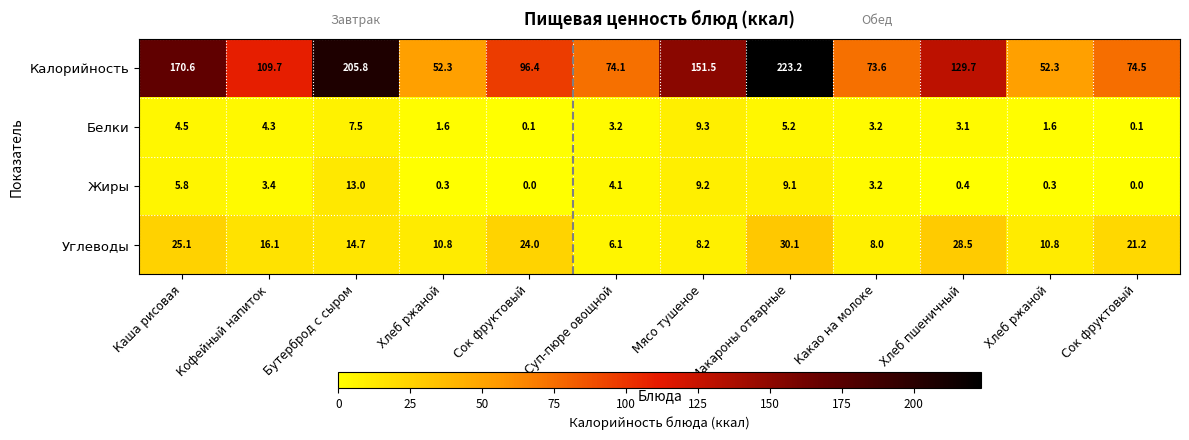

Which series changed the most between Каша рисовая and Кофейный напиток?

Калорийность